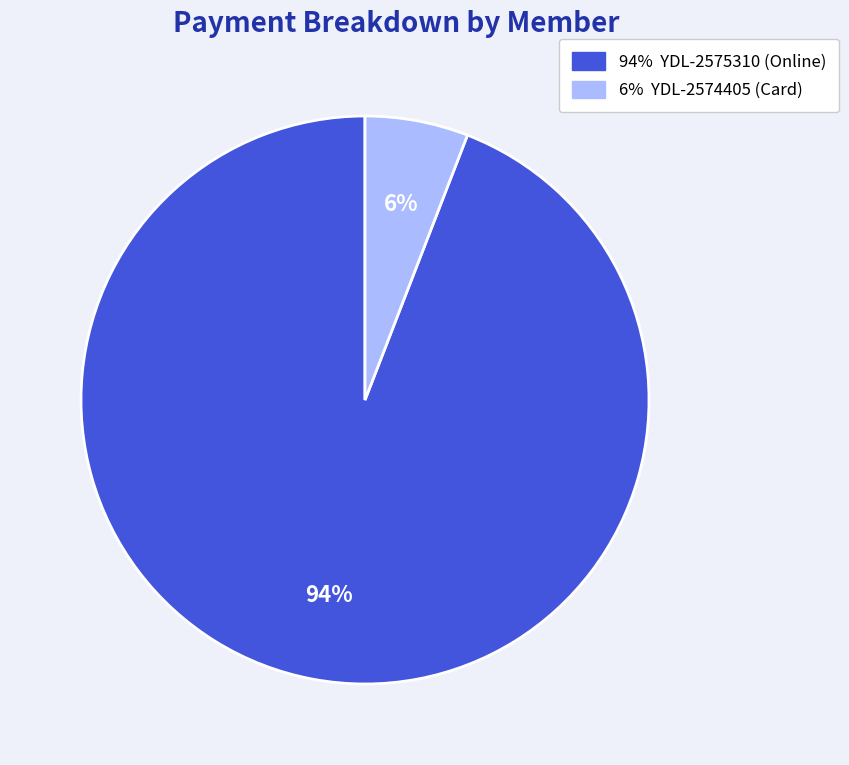

To the nearest percent, what is the average slice percentage?

50%